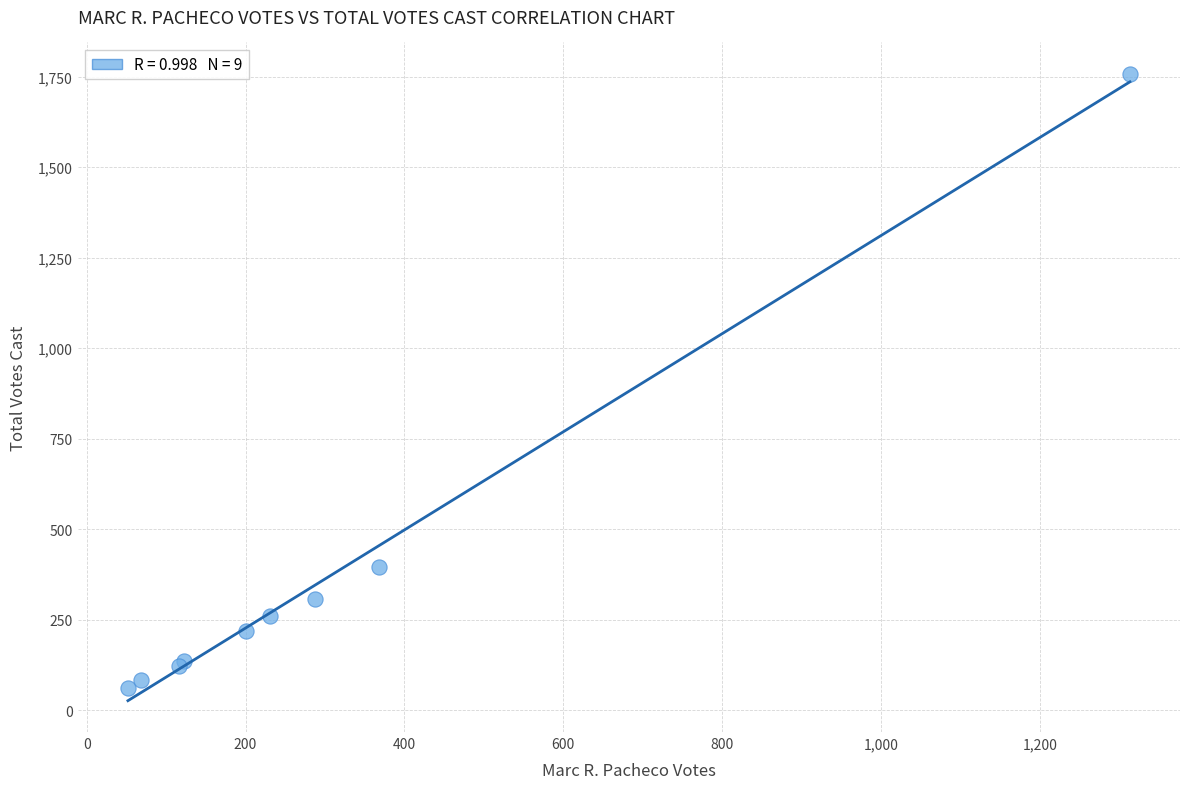

What Y value in the scatter plot is closest to 909?

395